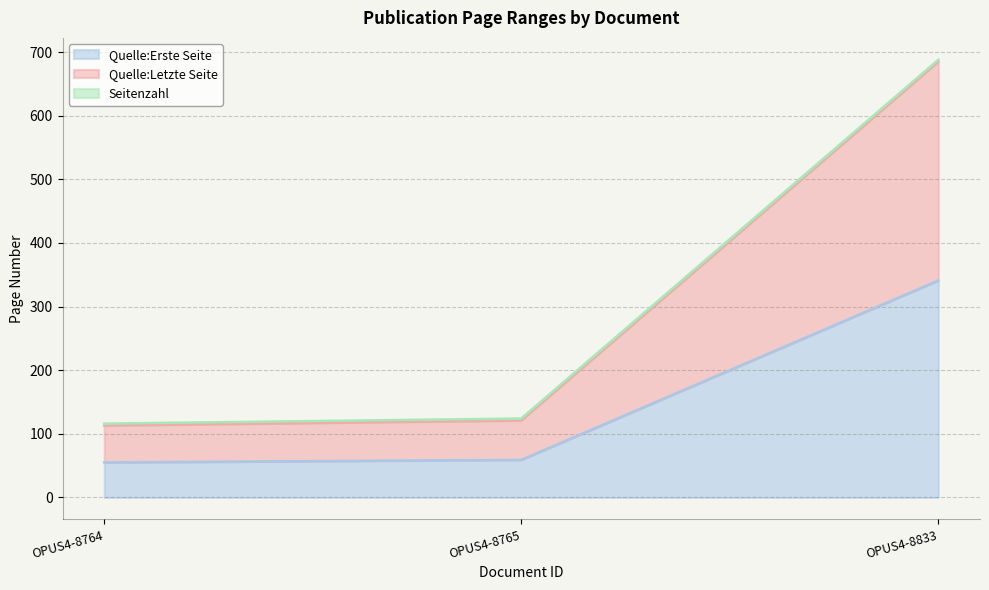

What is the highest value of the Quelle:Erste Seite series?

341